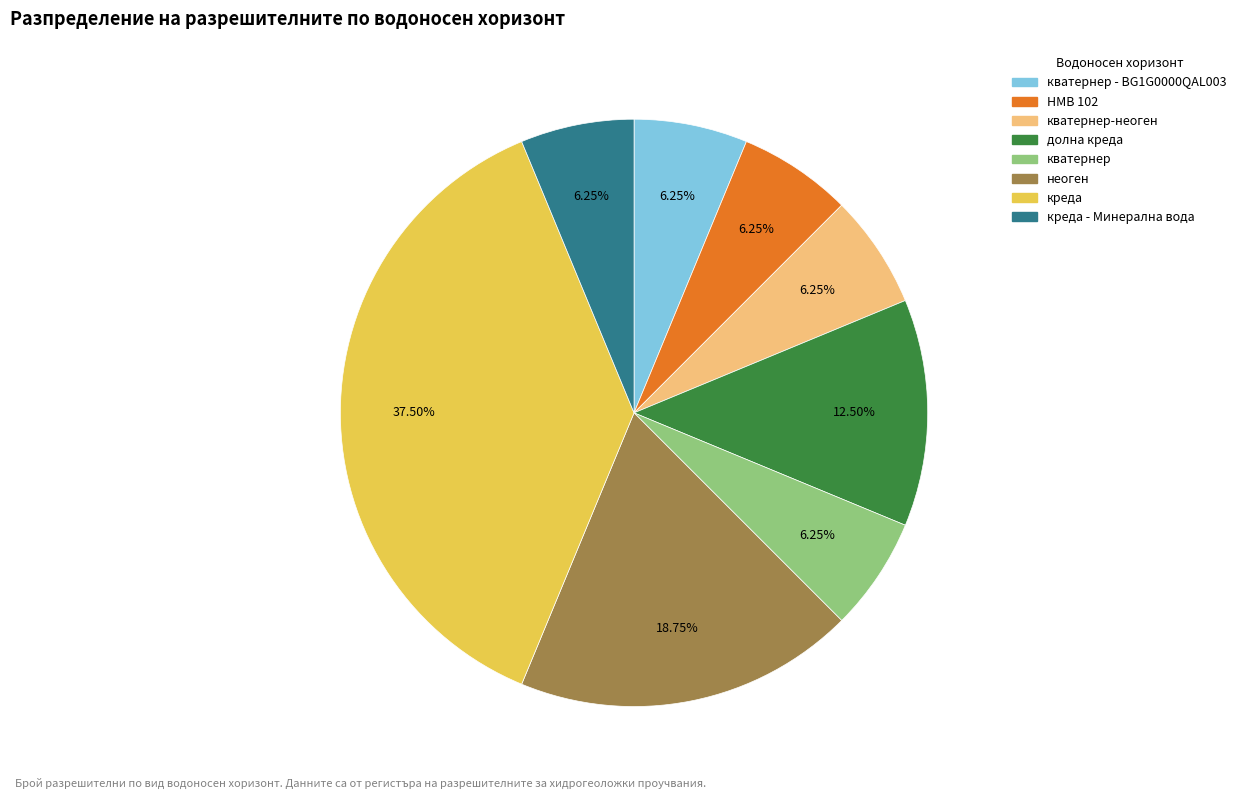

How many slices are in this pie chart?

8